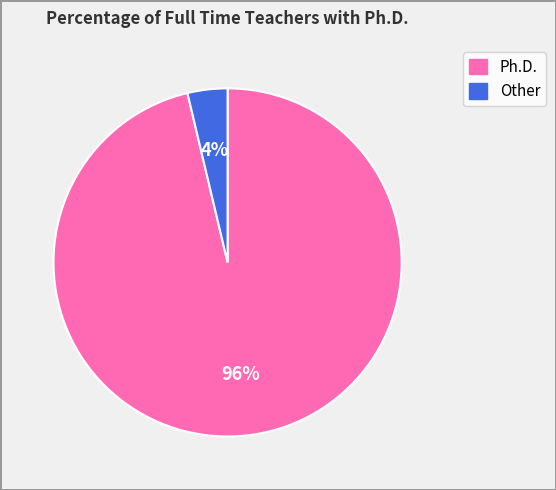

Is the sum of Ph.D. and Other greater than half?

Yes